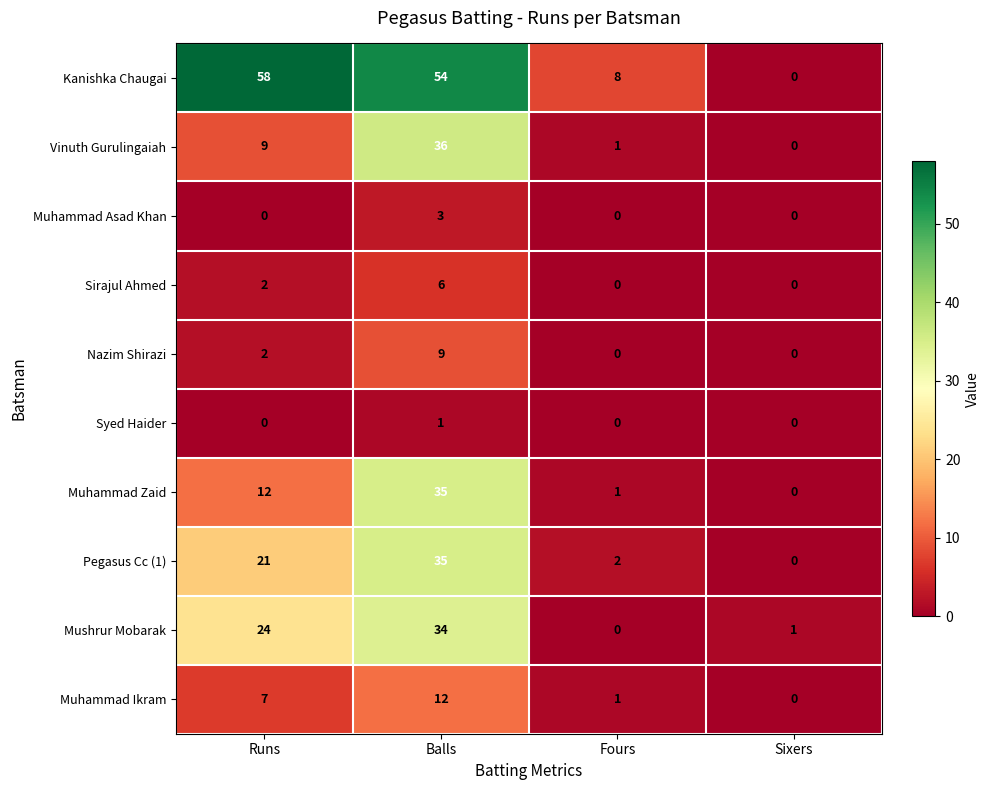

How many values in Pegasus Cc (1) are above zero?

3